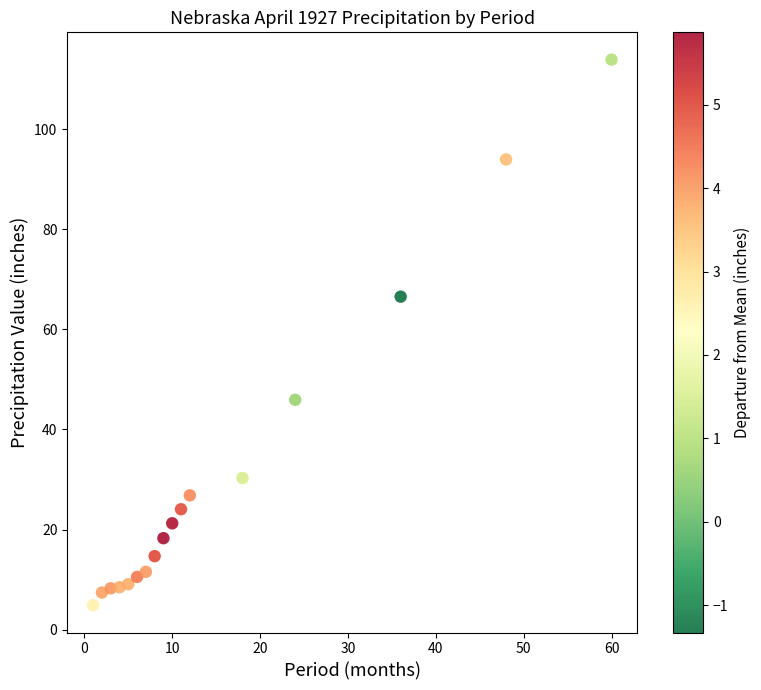

What is the range of Y values (max minus min)?

109.0